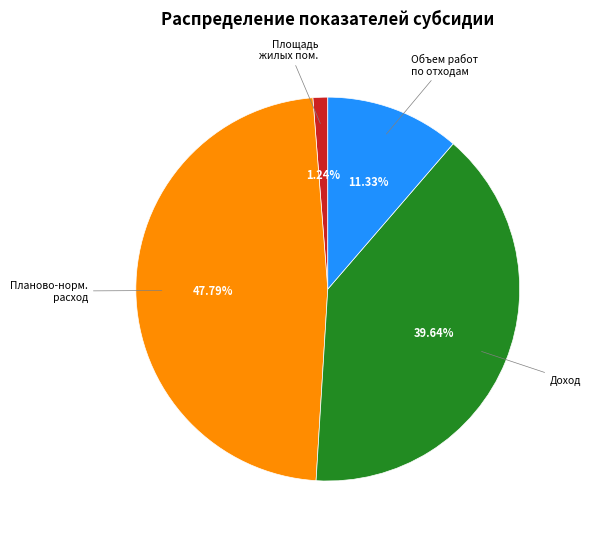

How many slices are in this pie chart?

4